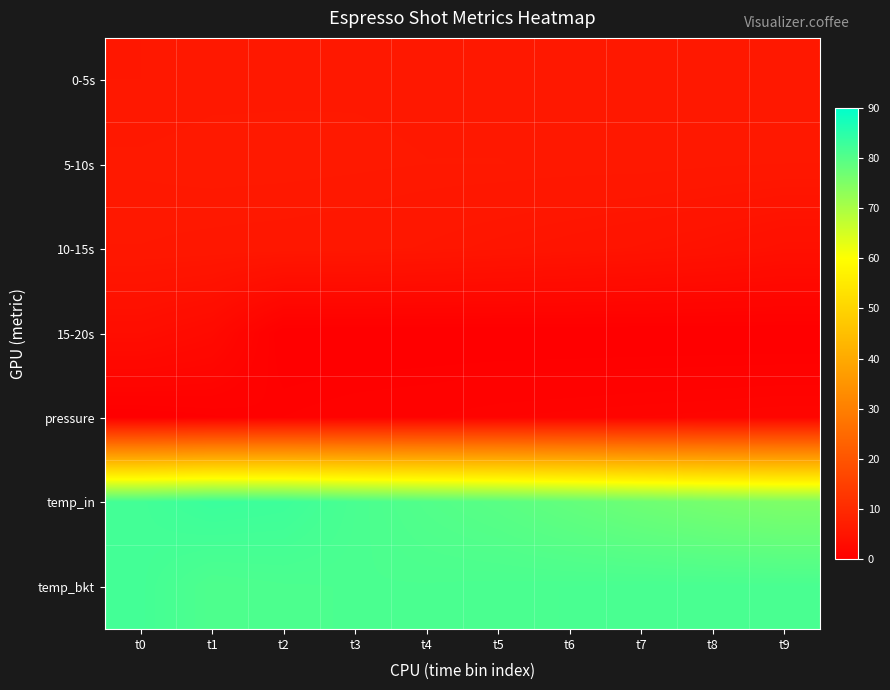

Which series has the widest spread of values?

temp_in